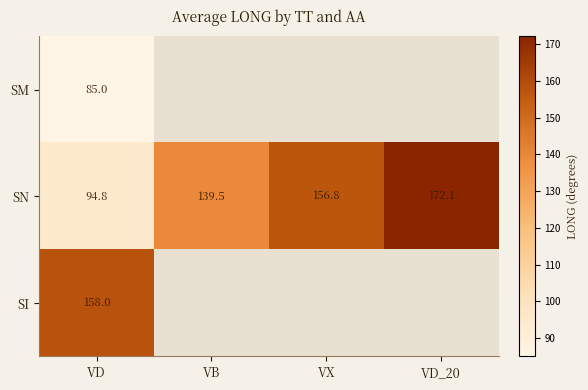

What is the greatest value displayed?

172.1